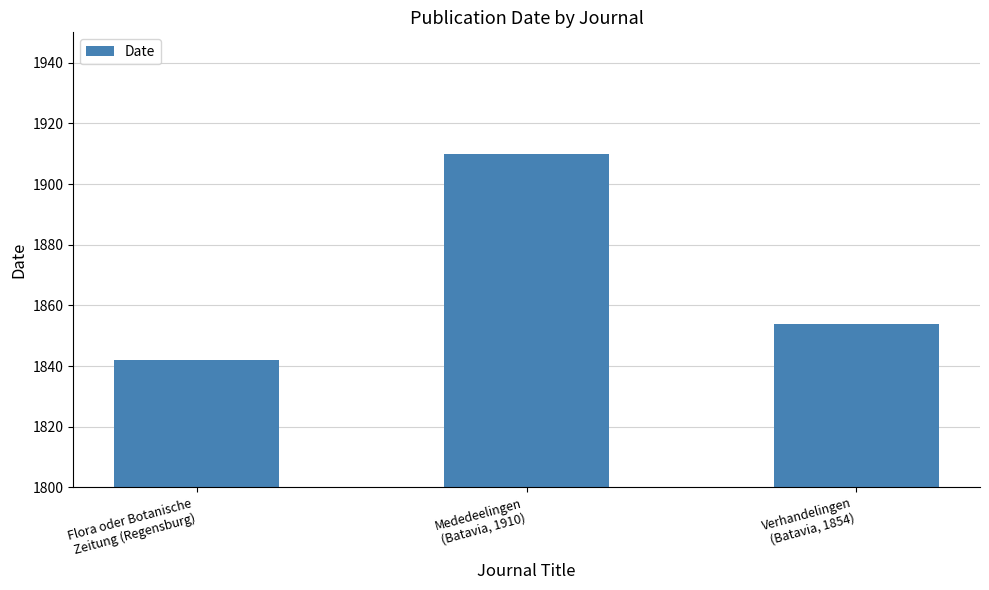

How many categories are shown in the chart?

3